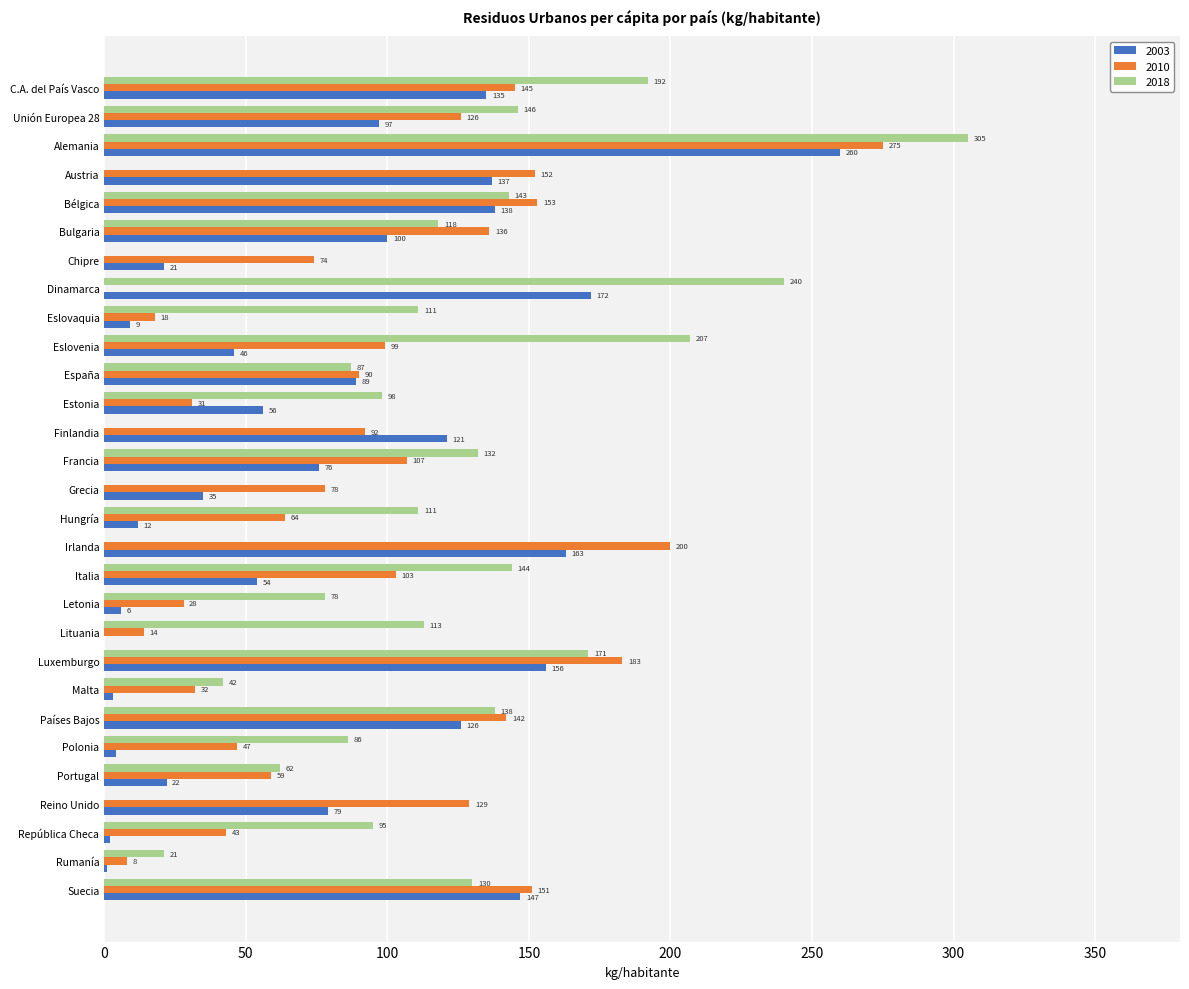

Which series changed the most between Letonia and Países Bajos?

2003